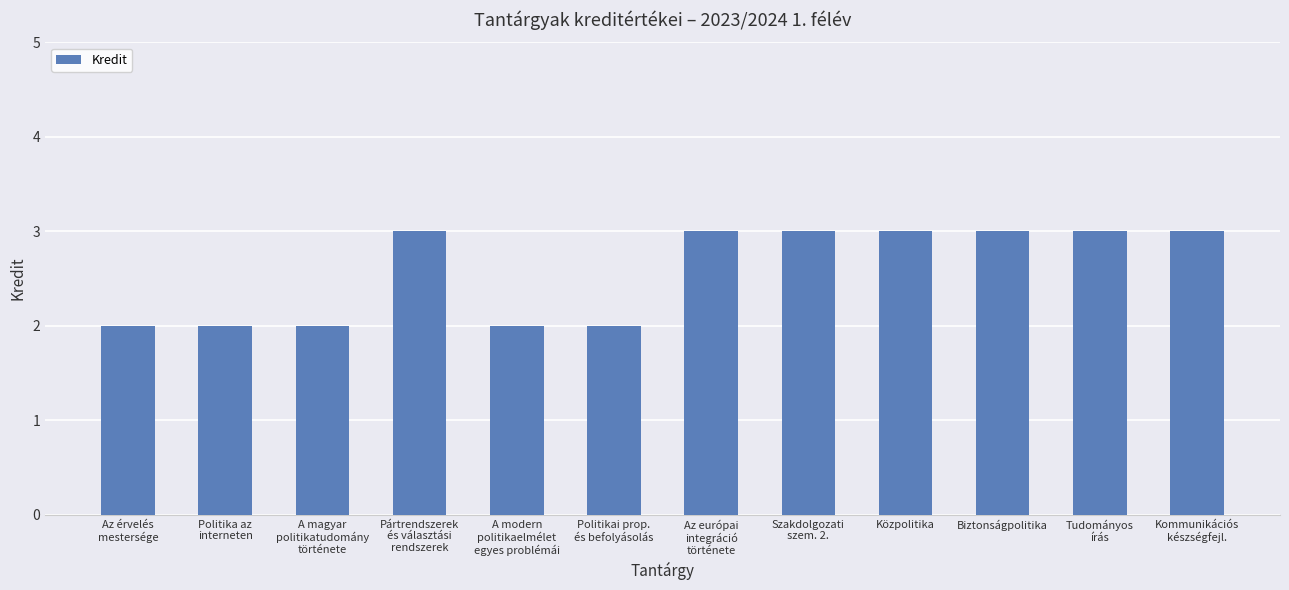

True or false: the data shows 4 at Az érvelés
mestersége.

False